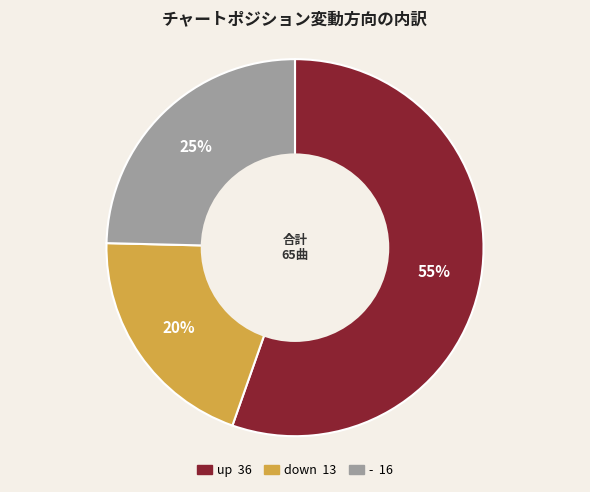

Which has a higher value, down or -?

-